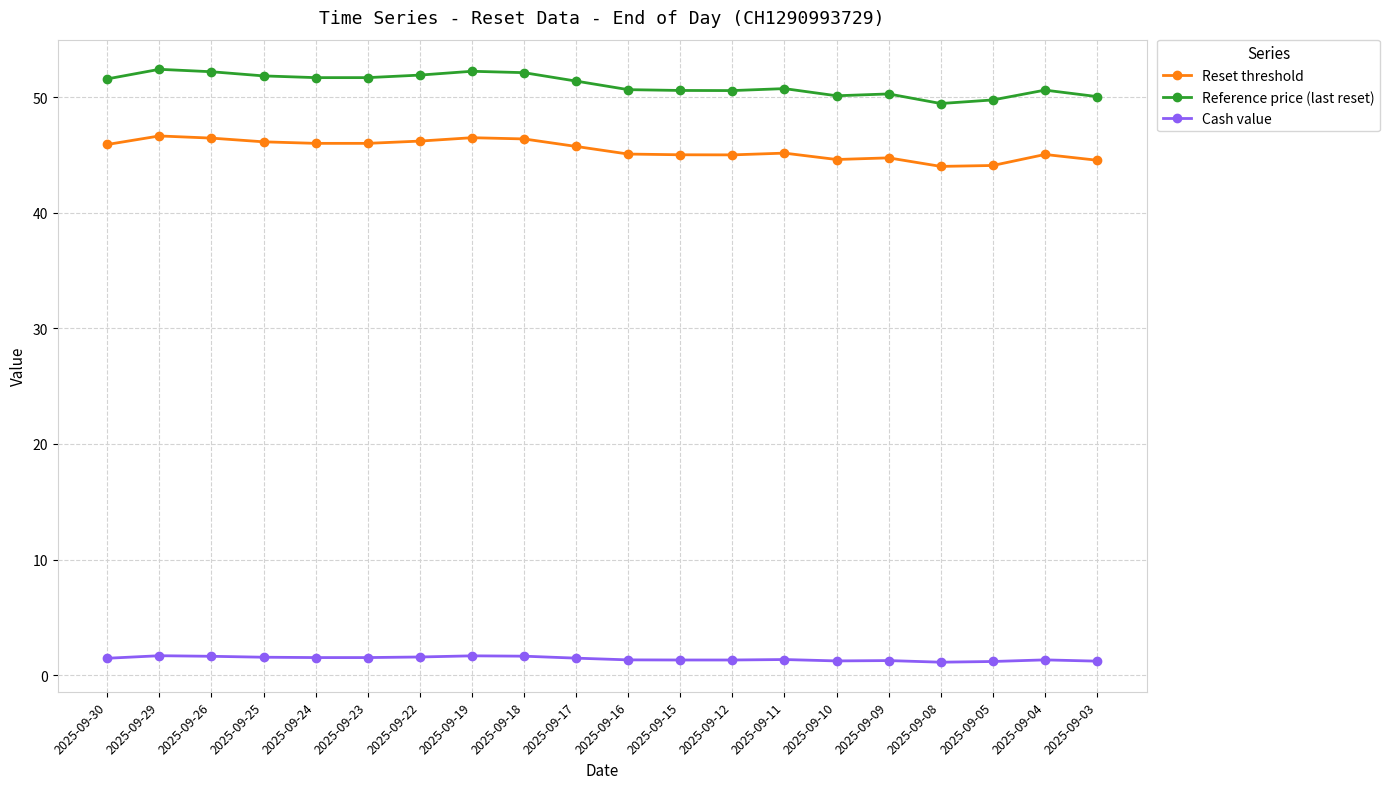

Which series has the widest spread of values?

Reference price (last reset)